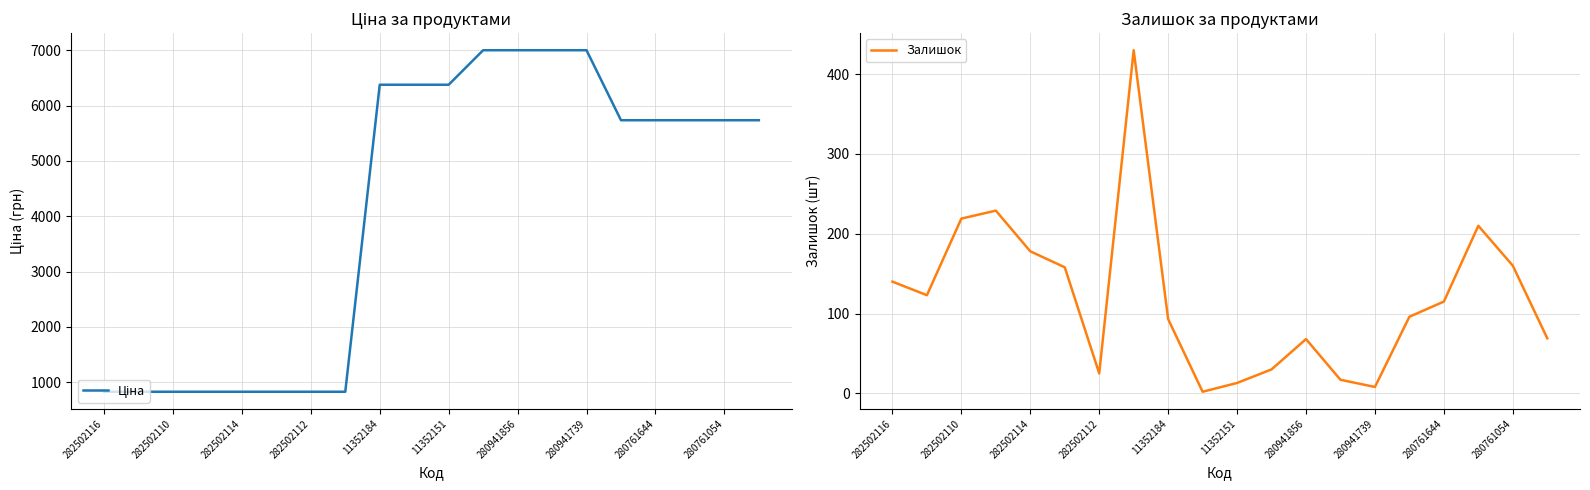

Reading left to right, transcribe all the data shown in this chart.

Ціна: 827.6	827.6	827.6	827.6	827.6	827.6	827.6	827.6	6378.9	6378.9	6378.9	7002.6	7002.6	7002.6	7002.6	5736.9	5736.9	5736.9	5736.9	5736.9
Залишок: 140.0	123.0	219.0	229.0	178.0	158.0	25.0	430.0	93.0	2.0	13.0	30.0	68.0	17.0	8.0	96.0	115.0	210.0	160.0	69.0